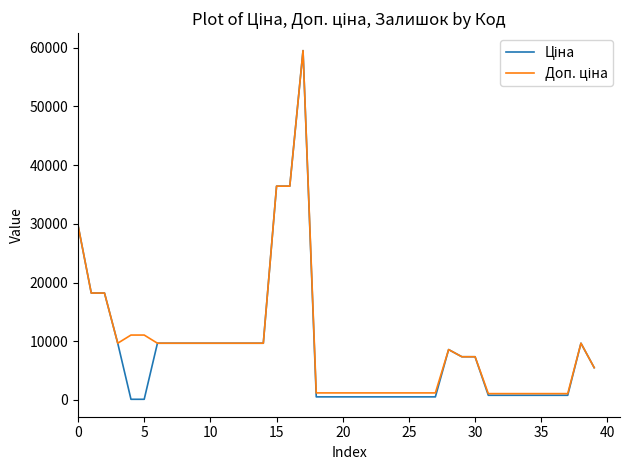

What is the maximum value shown in the chart?

59523.0